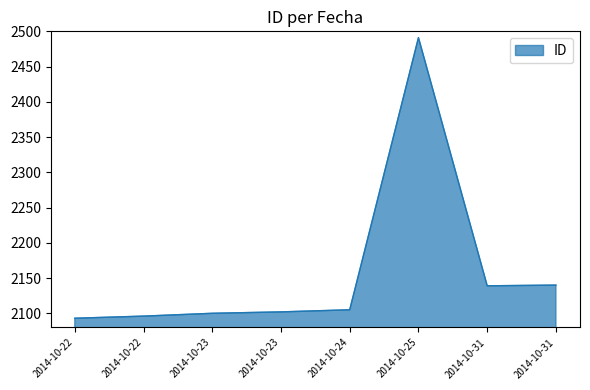

How many points are higher than both their immediate neighbors (excluding endpoints)?

1